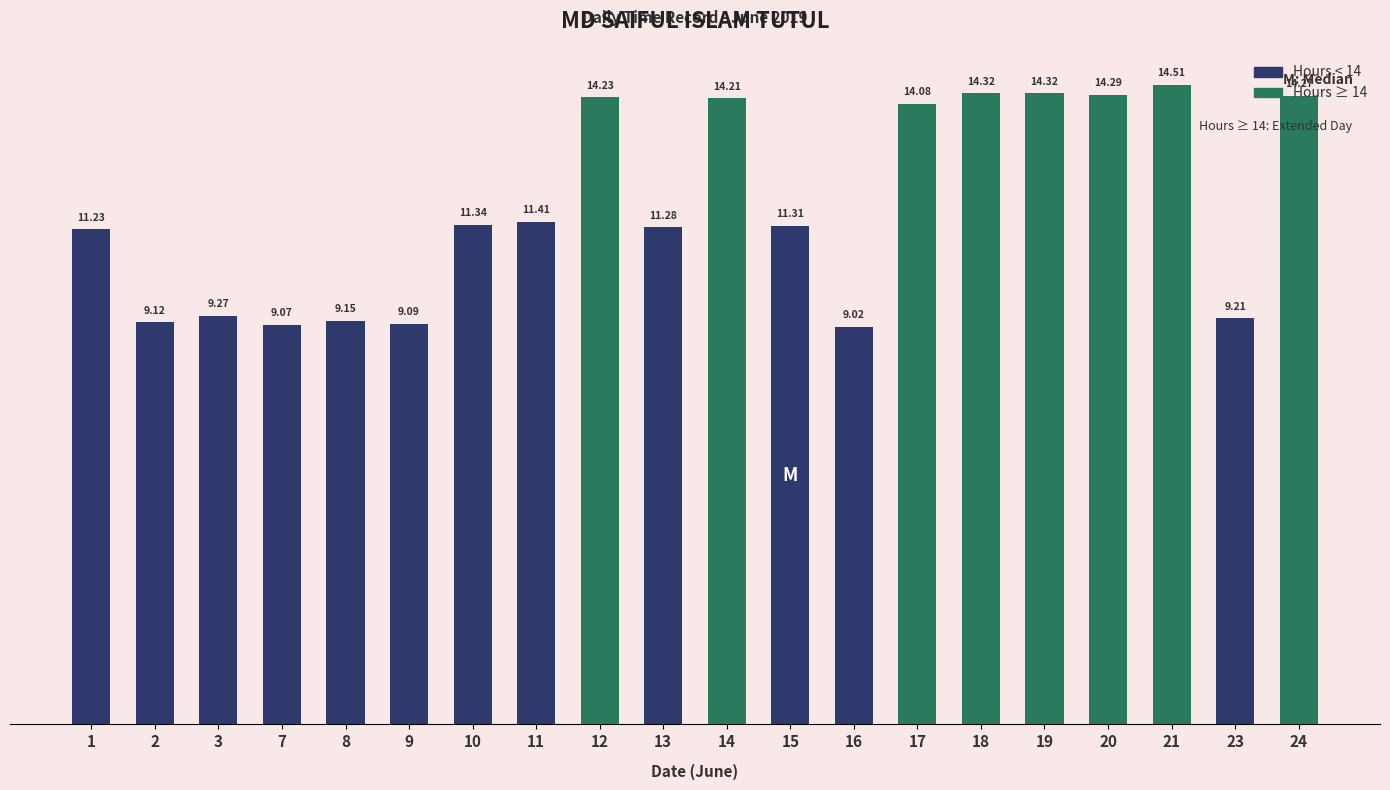

What is the sum of all values?

234.7